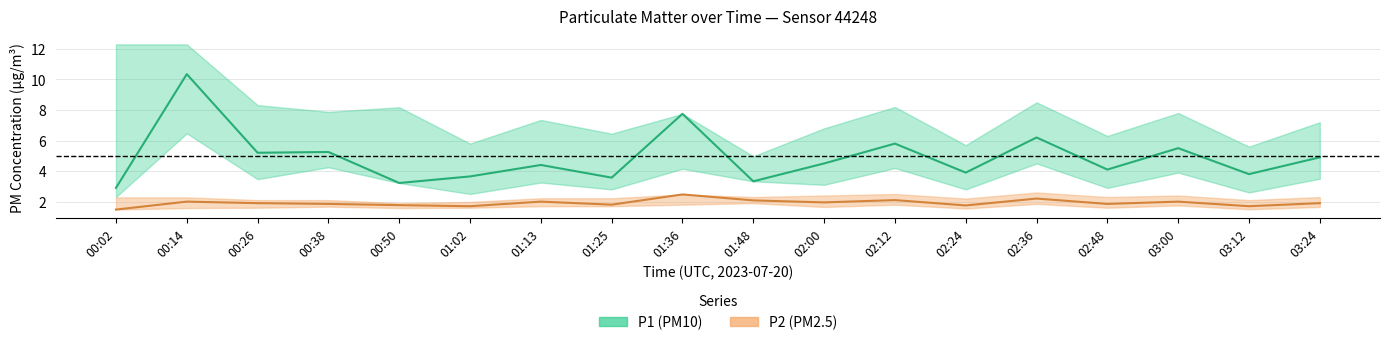

True or false: P1_upper and P2 cross at least once.

False